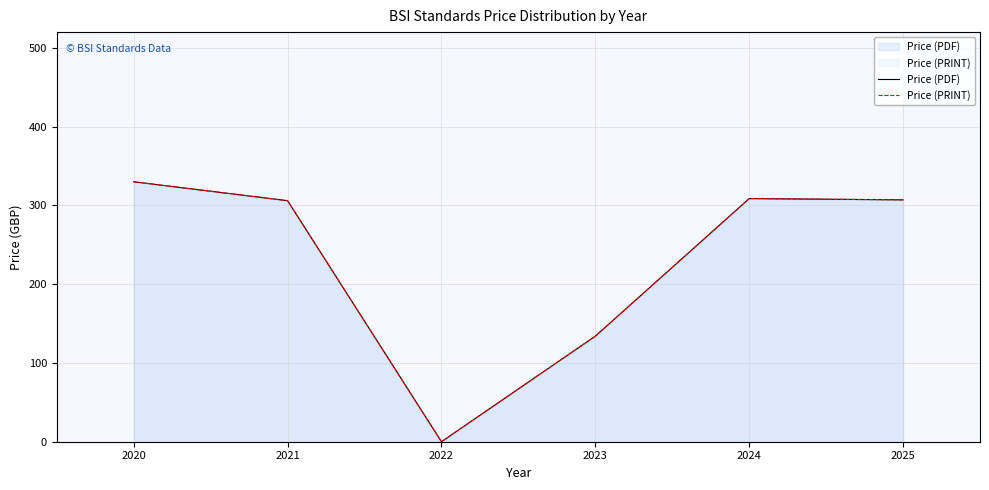

What is the value of the Price (PRINT) point at the 6th from the left?

307.1